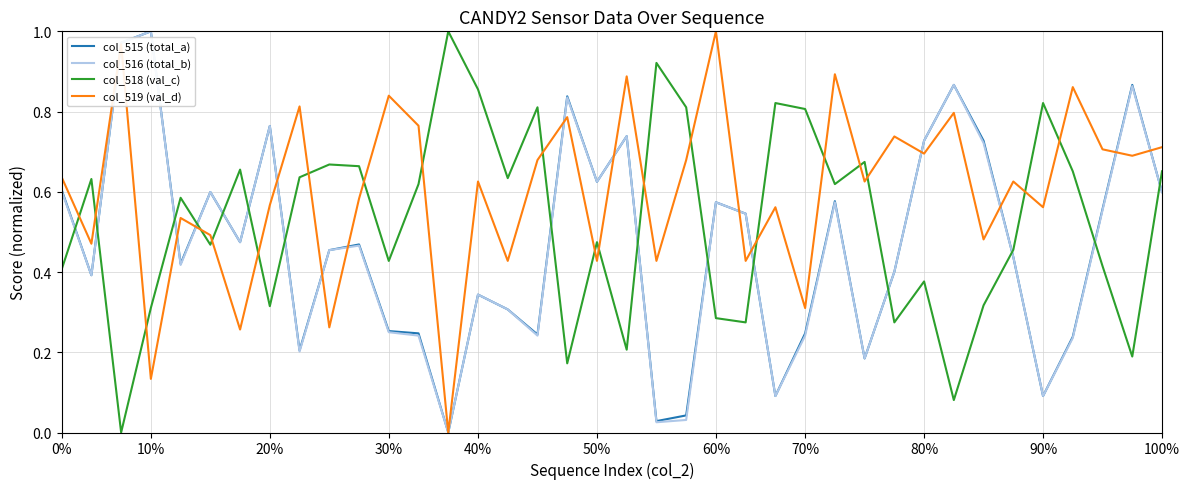

Which series has the largest total across all categories?

col_519 (val_d)